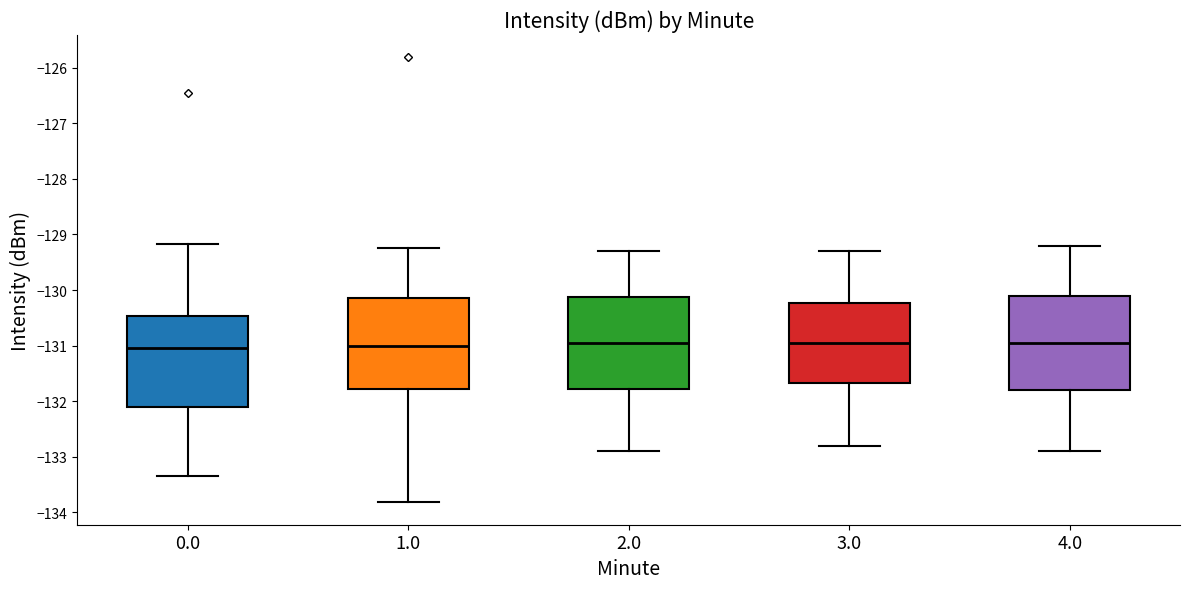

Reading left to right, read every box against the y-axis: the position of its median line, the range the box covers, and the ends of its whiskers. The values are not printed on the chart, so give them approximately, as read against the axis.

0.0: median -131.0, box -132.1 to -130.5, whiskers -133.3 to -129.2
1.0: median -131.0, box -131.8 to -130.1, whiskers -133.8 to -129.2
2.0: median -130.9, box -131.8 to -130.1, whiskers -132.9 to -129.3
3.0: median -130.9, box -131.7 to -130.2, whiskers -132.8 to -129.3
4.0: median -130.9, box -131.8 to -130.1, whiskers -132.9 to -129.2